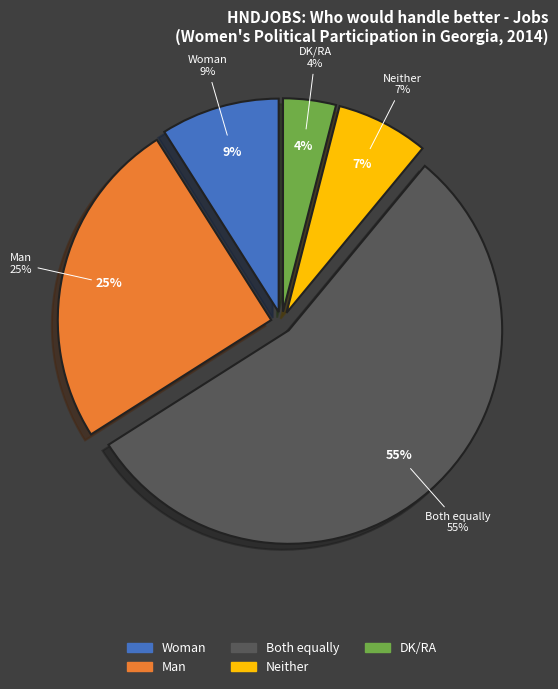

Which has a higher value, Neither or Both equally?

Both equally